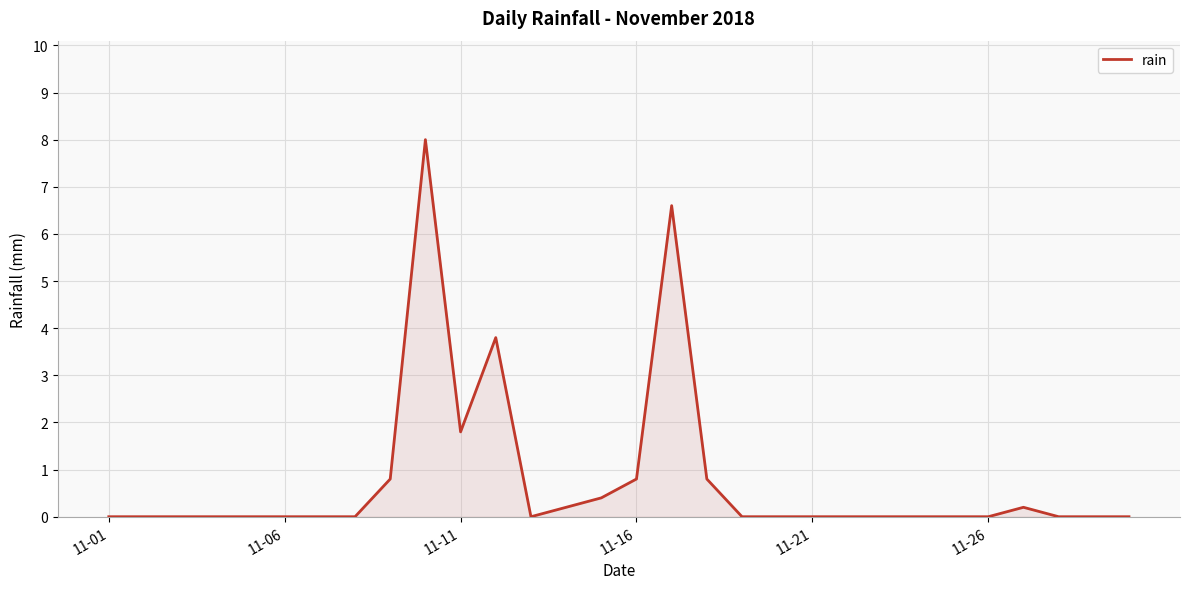

What is the greatest value displayed?

8.0